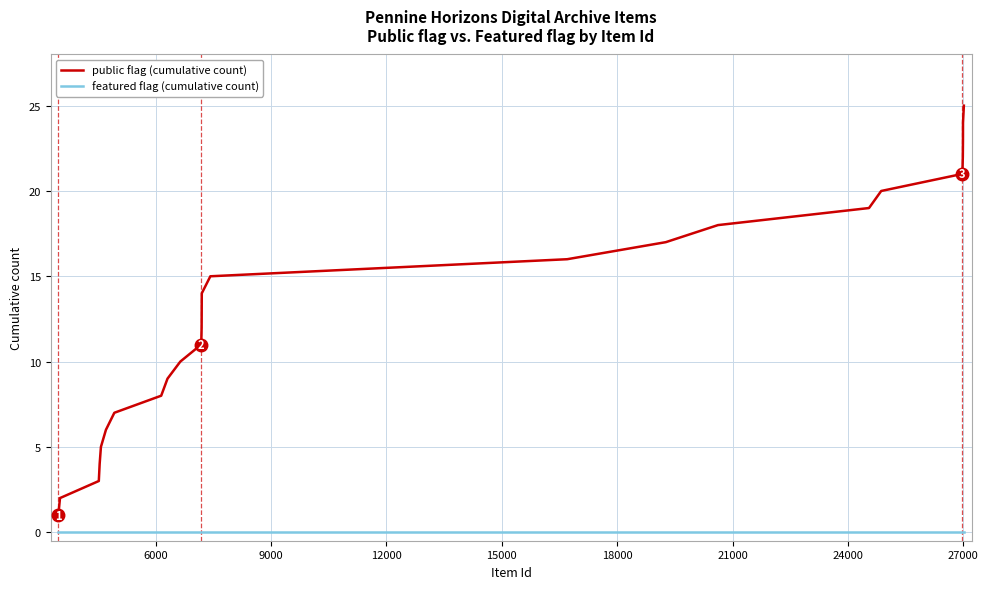

What is the difference between the maximum and second lowest values in the public flag (cumulative count) series?

23